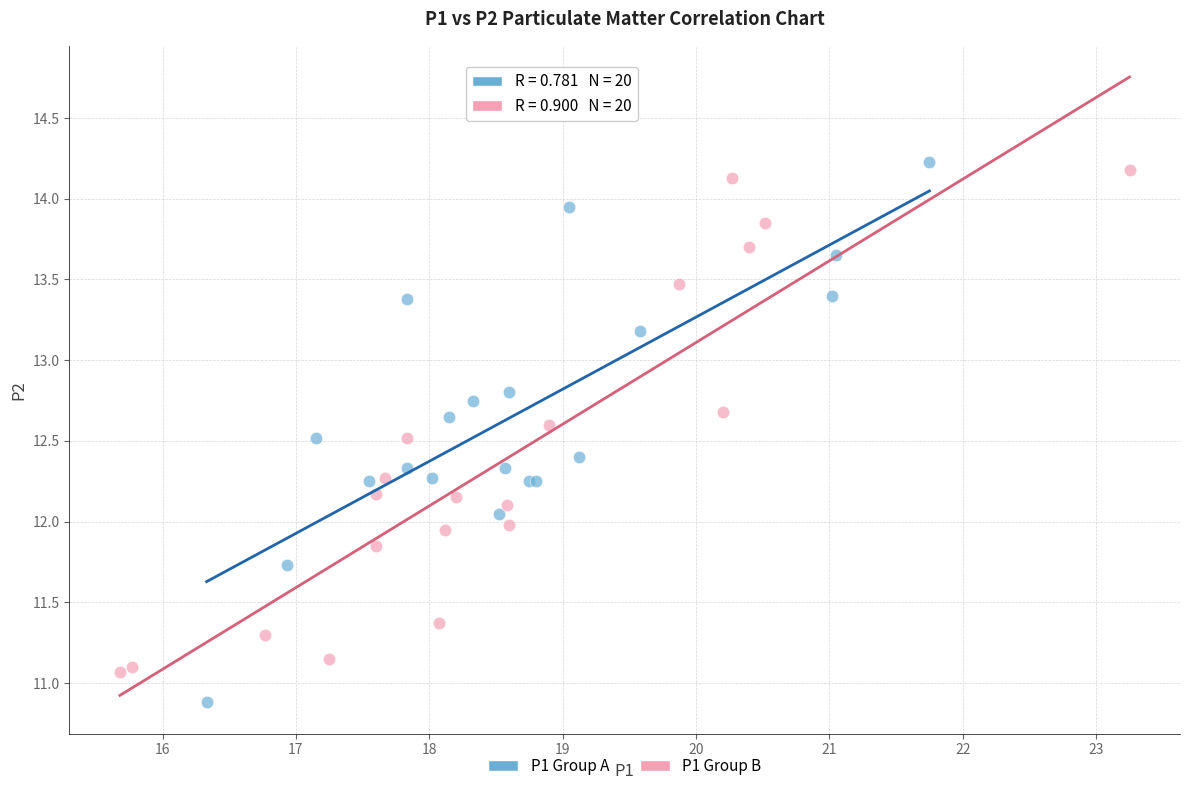

Which series reaches the minimum Y coordinate?

P1 Group A